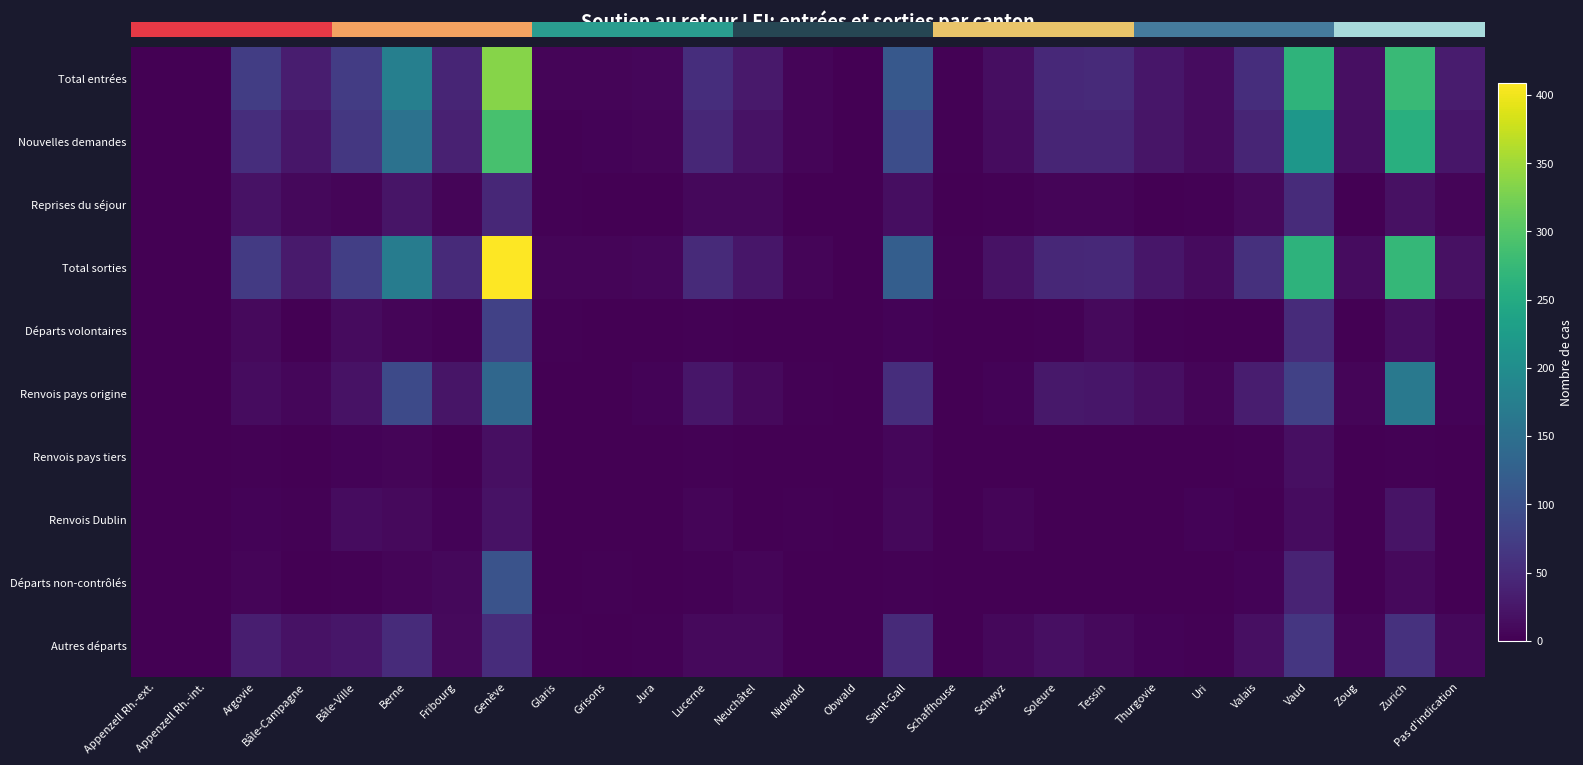

Is the value of Total entrées at Glaris greater than the value of Reprises du séjour at Obwald?

Yes